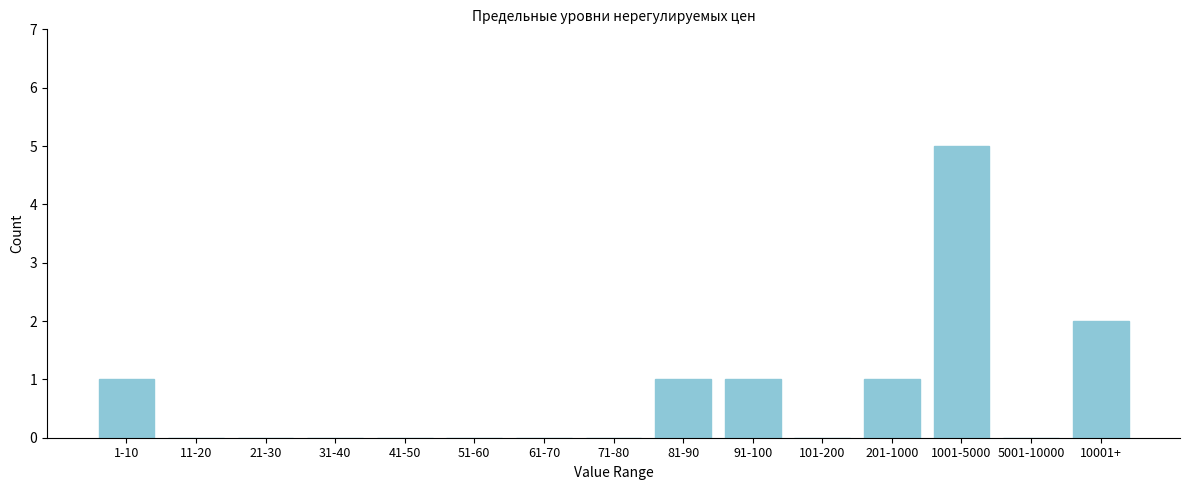

Reading right to left, what are all the values shown in this chart?

10001+=2	5001-10000=0	1001-5000=5	201-1000=1	101-200=0	91-100=1	81-90=1	71-80=0	61-70=0	51-60=0	41-50=0	31-40=0	21-30=0	11-20=0	1-10=1